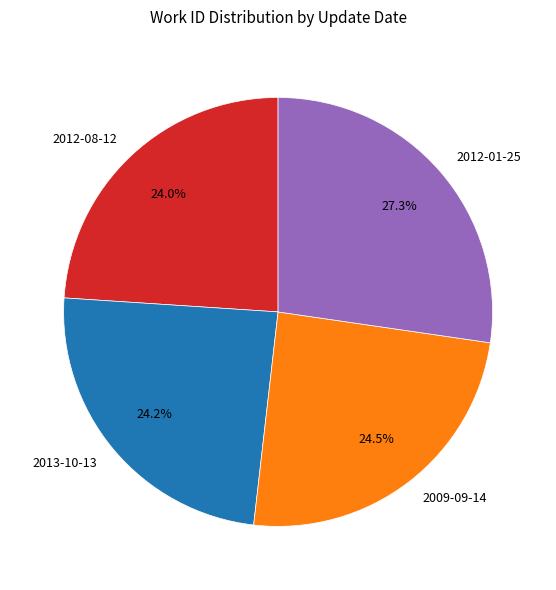

Does 2012-01-25 represent more than half of the total?

No